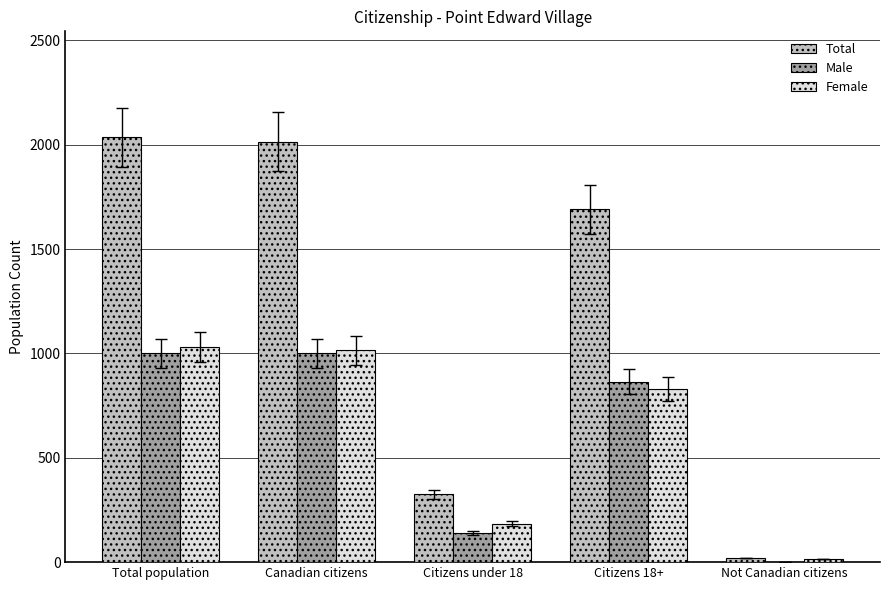

Is it true that Male equals 1000 at Canadian citizens?

True